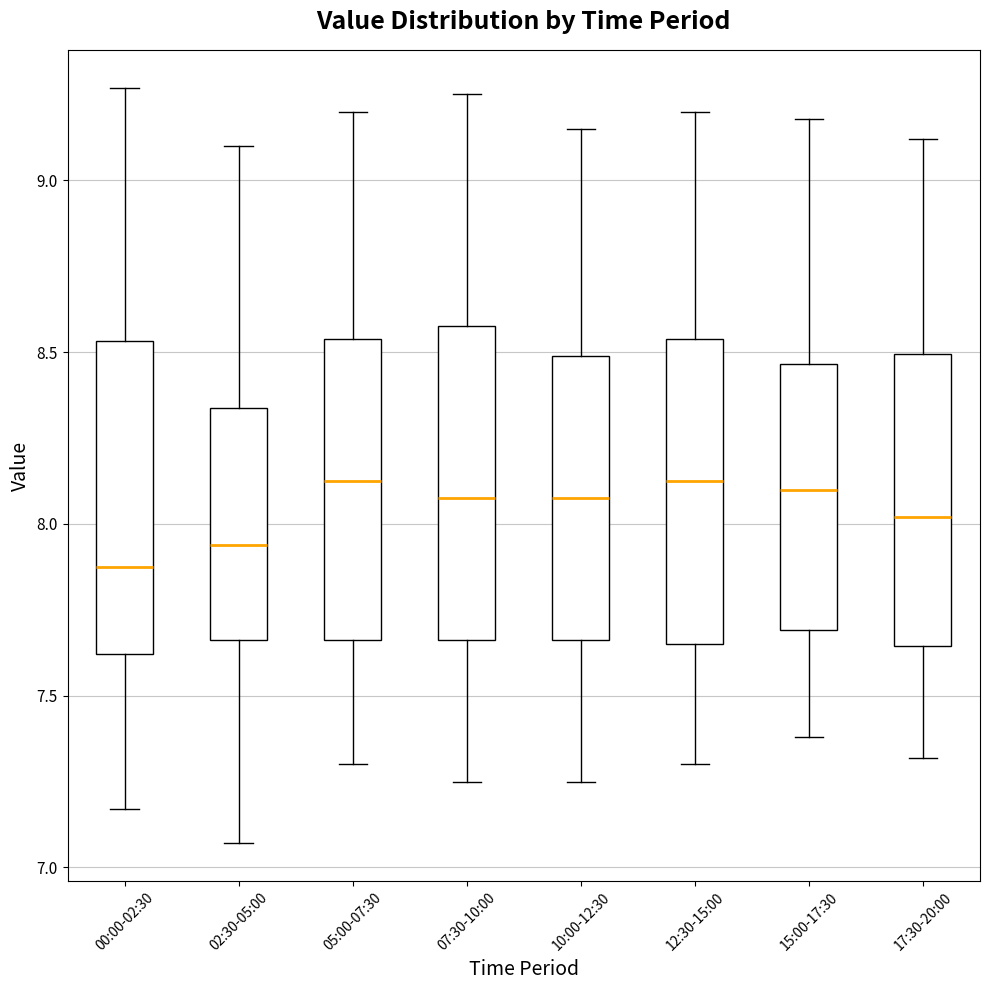

Reading left to right, read every box against the y-axis: the position of its median line, the range the box covers, and the ends of its whiskers. The values are not printed on the chart, so give them approximately, as read against the axis.

00:00-02:30: median 7.90, box 7.60 to 8.55, whiskers 7.15 to 9.25
02:30-05:00: median 7.95, box 7.65 to 8.35, whiskers 7.05 to 9.10
05:00-07:30: median 8.15, box 7.65 to 8.55, whiskers 7.30 to 9.20
07:30-10:00: median 8.10, box 7.65 to 8.60, whiskers 7.25 to 9.25
10:00-12:30: median 8.10, box 7.65 to 8.50, whiskers 7.25 to 9.15
12:30-15:00: median 8.15, box 7.65 to 8.55, whiskers 7.30 to 9.20
15:00-17:30: median 8.10, box 7.70 to 8.45, whiskers 7.40 to 9.20
17:30-20:00: median 8.00, box 7.65 to 8.50, whiskers 7.30 to 9.10